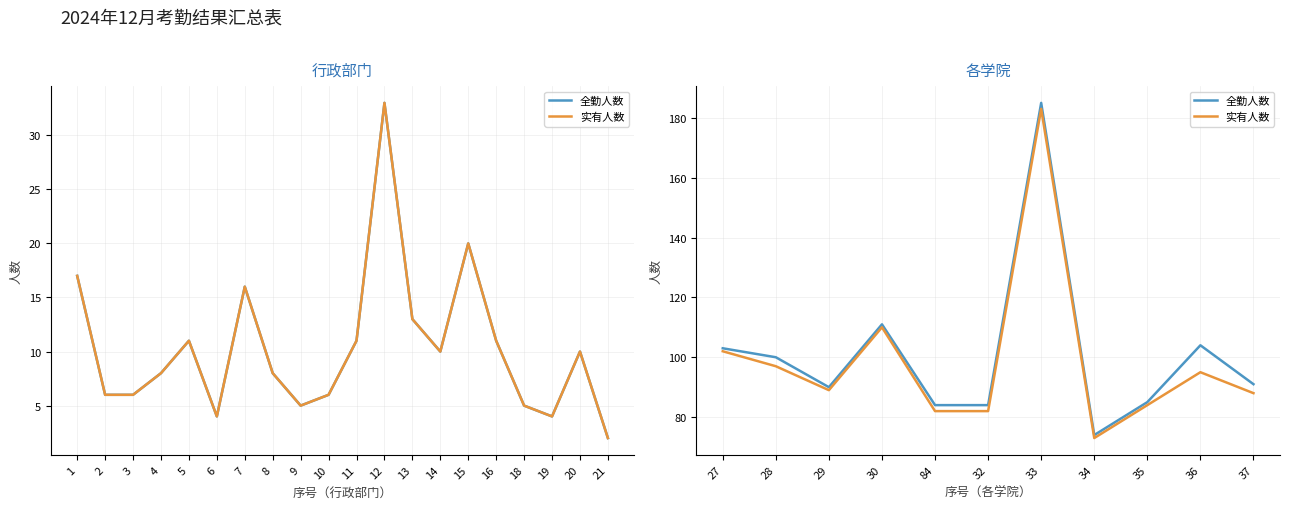

List the labels in order of 实有人数 value, smallest first.

34, 84, 32, 35, 37, 29, 36, 28, 27, 30, 33